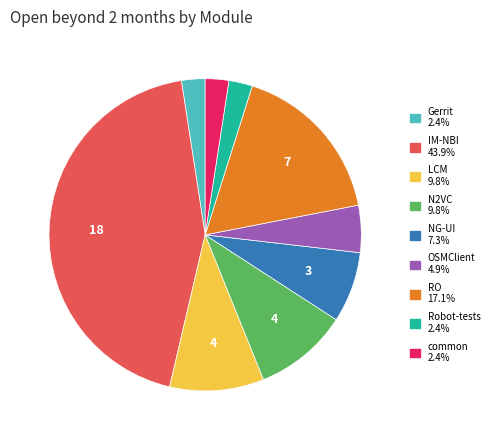

Is there a majority slice in this chart?

No